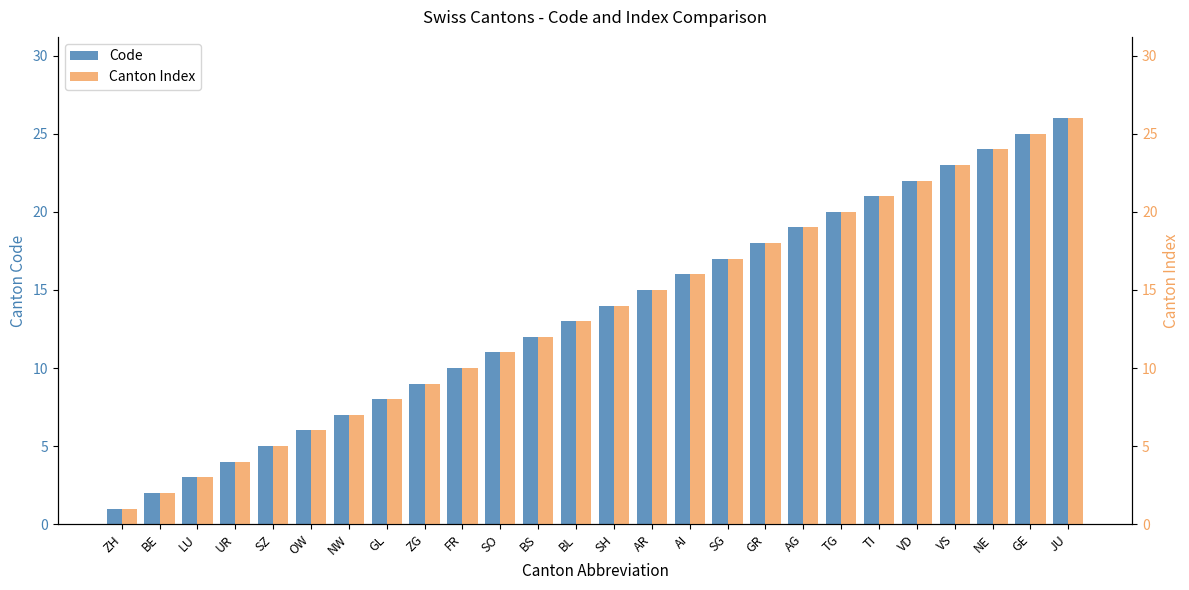

At how many categories does at least one series exceed 11?

15